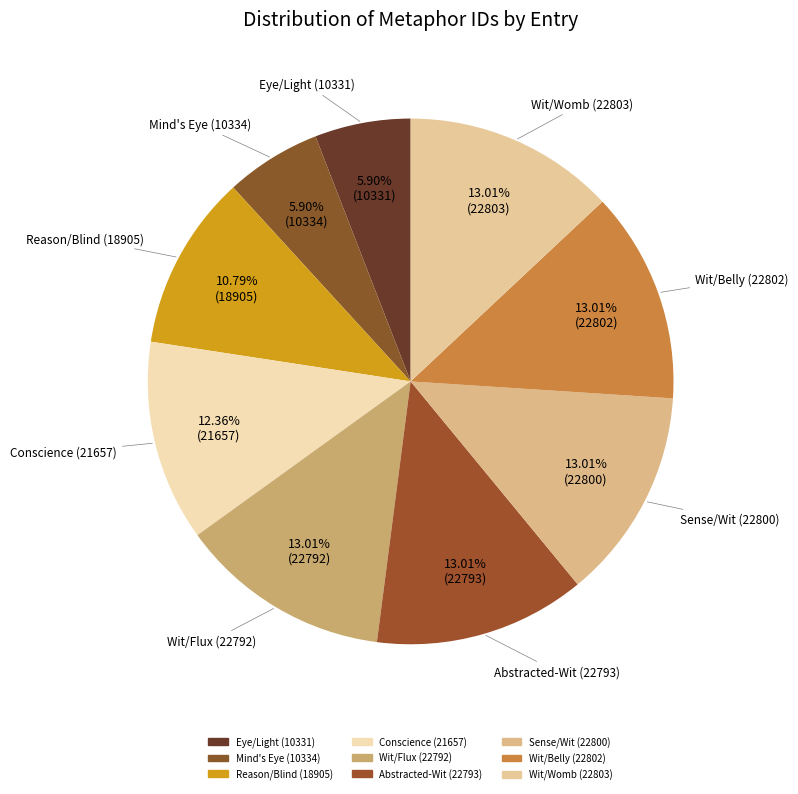

To the nearest percent, what portion does Wit/Womb (22803) represent?

13%